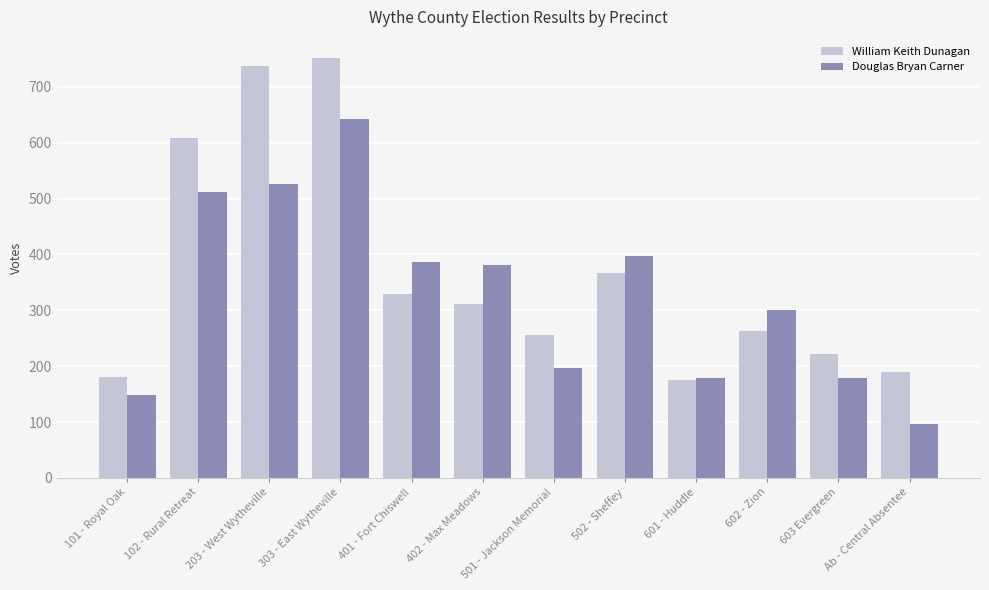

Which series has the largest range (max minus min)?

William Keith Dunagan